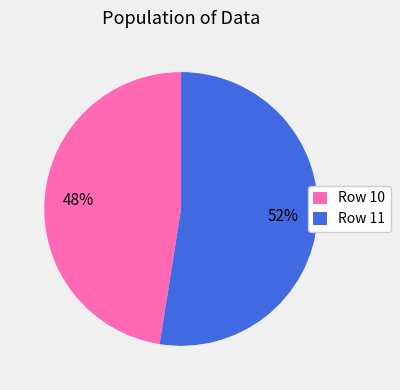

Is it true that Row 10 is 59% of the pie?

False